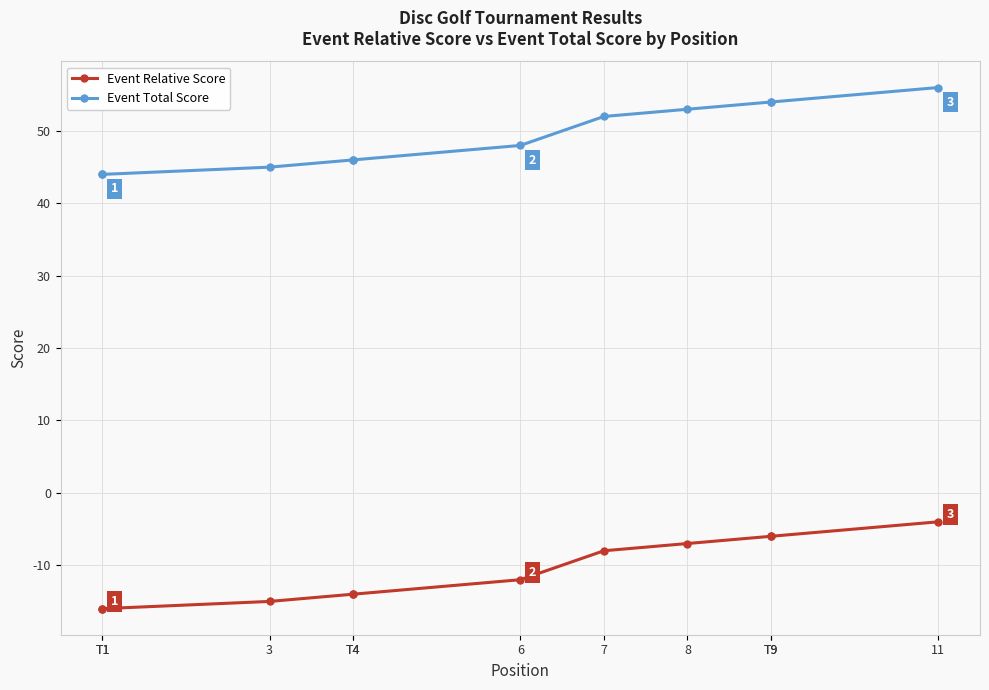

Between T9 and 11, which series saw the biggest shift?

Event Relative Score